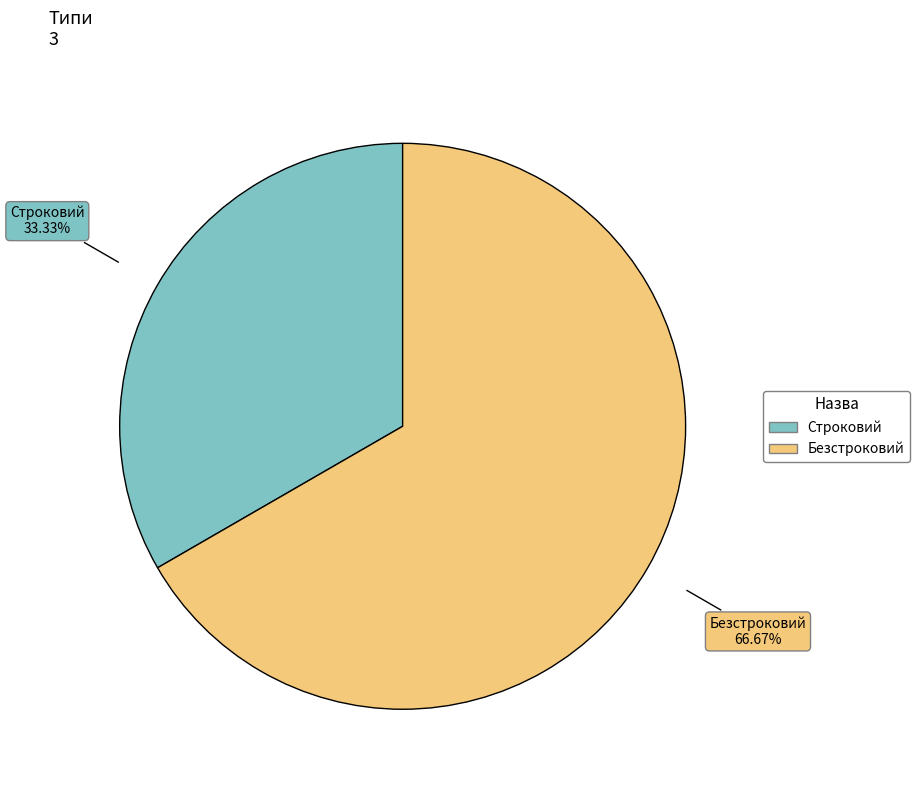

Which slice is the largest?

Безстроковий